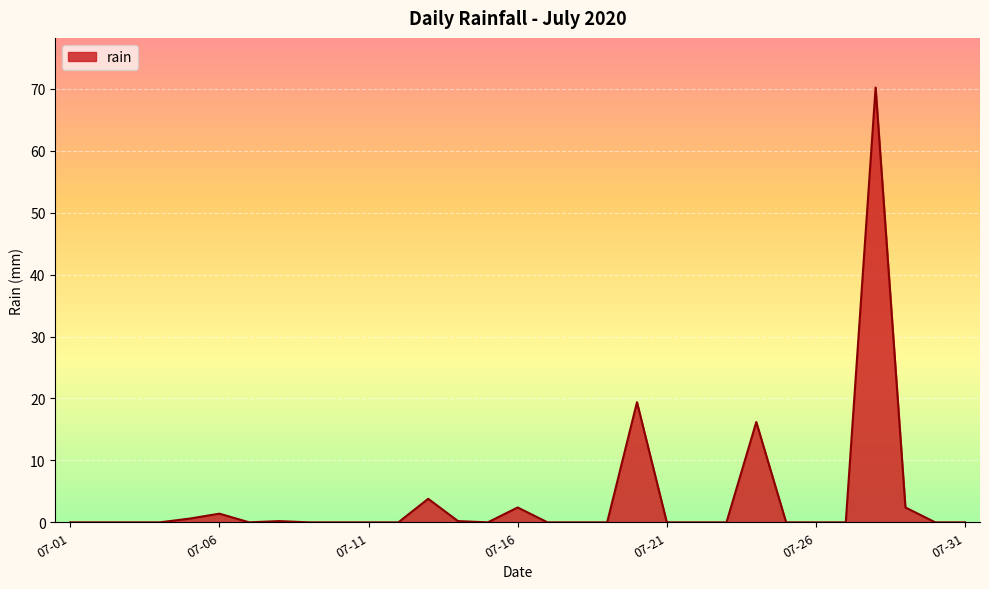

True or false: the data has more than 2 interior local peaks.

True